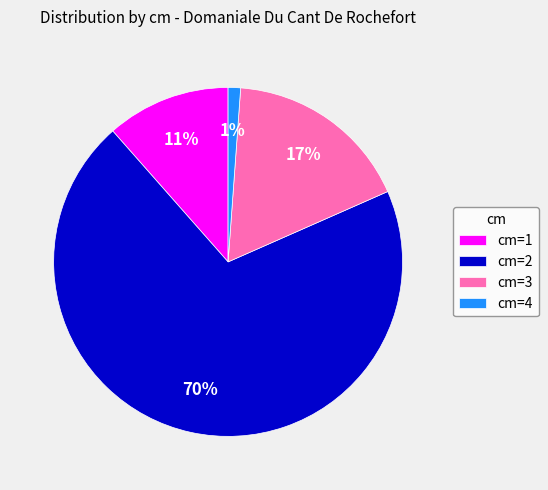

Which category accounts for the majority?

cm=2